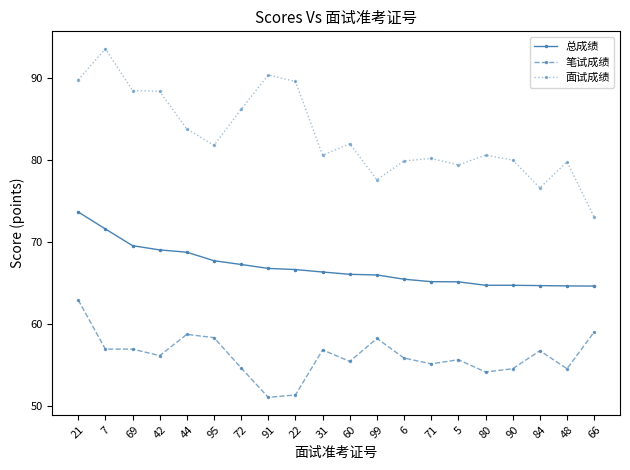

How many lines are shown in the chart?

3